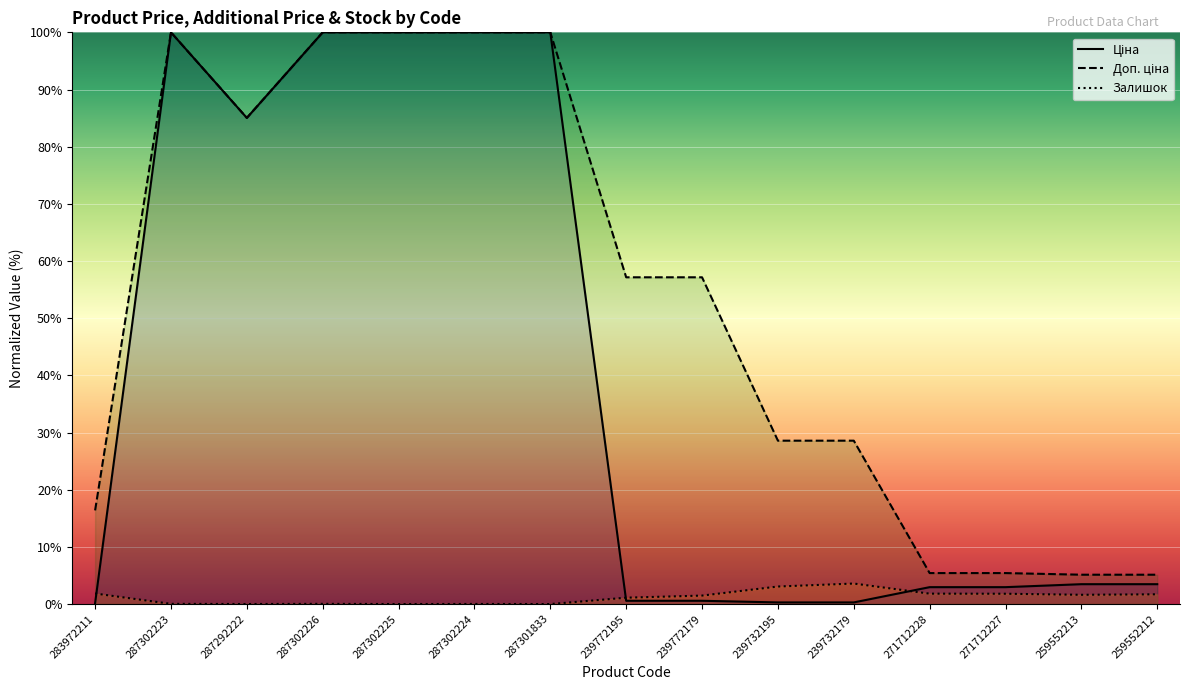

The value of Залишок at 239732179 is 1.1. True or false?

False